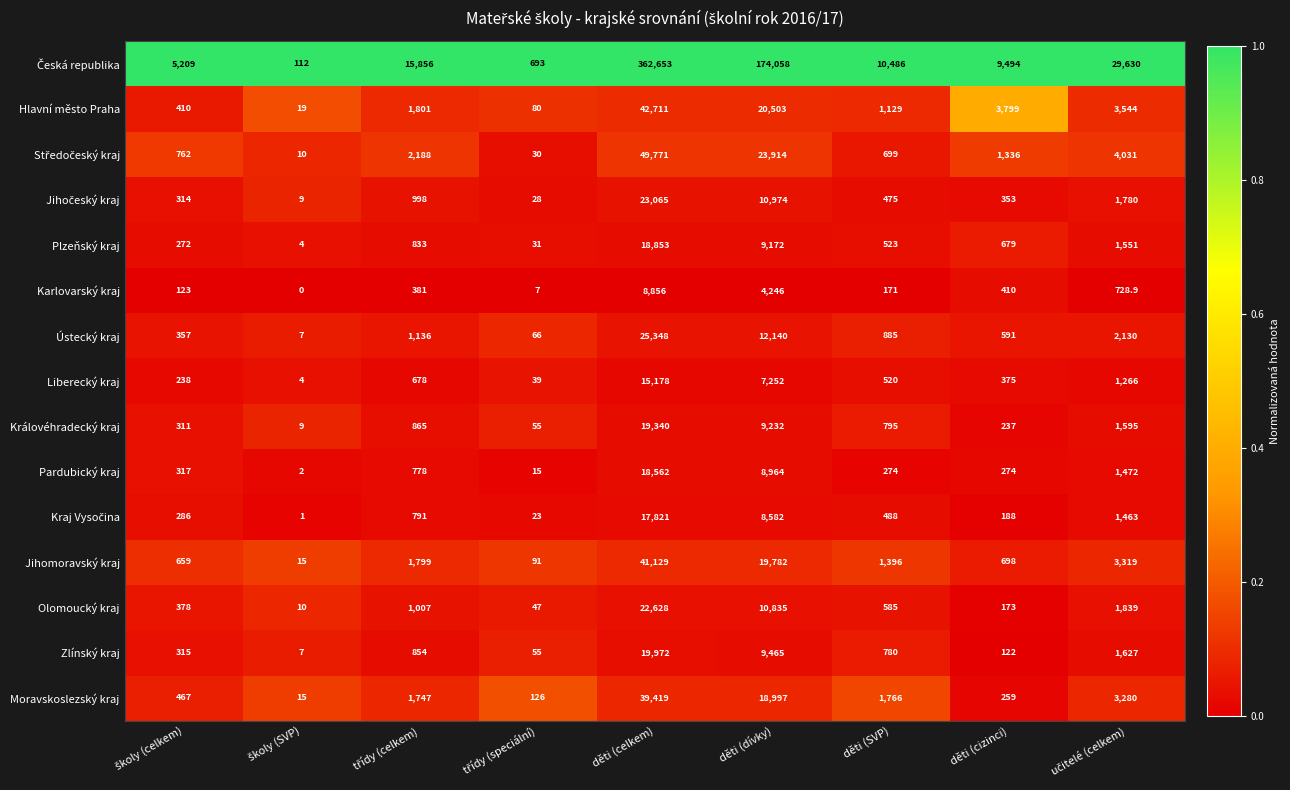

At how many categories does at least one series exceed 0?

9